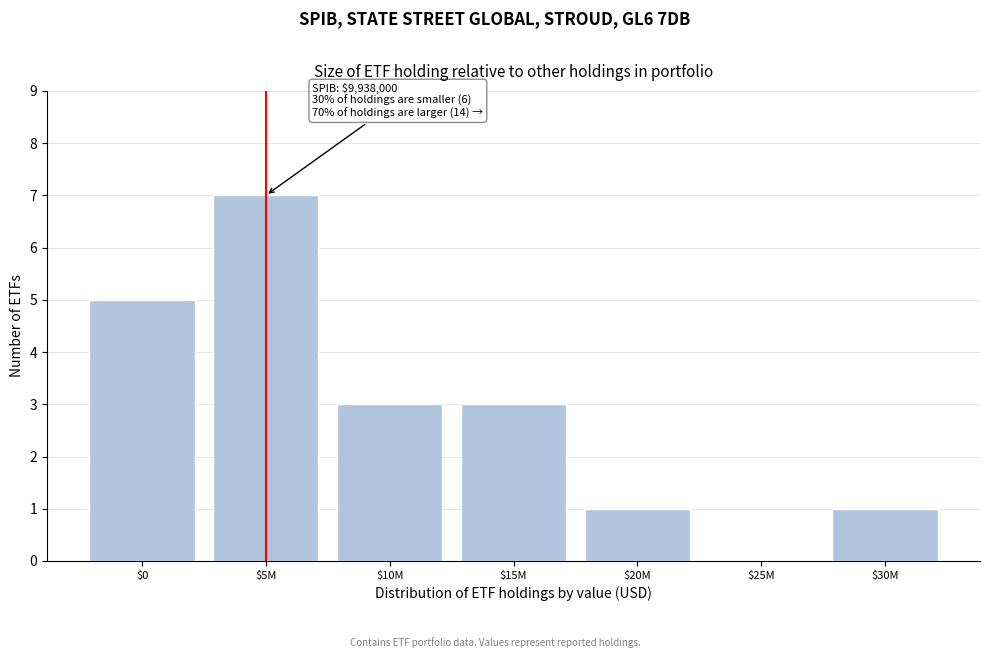

What is the greatest value displayed?

7